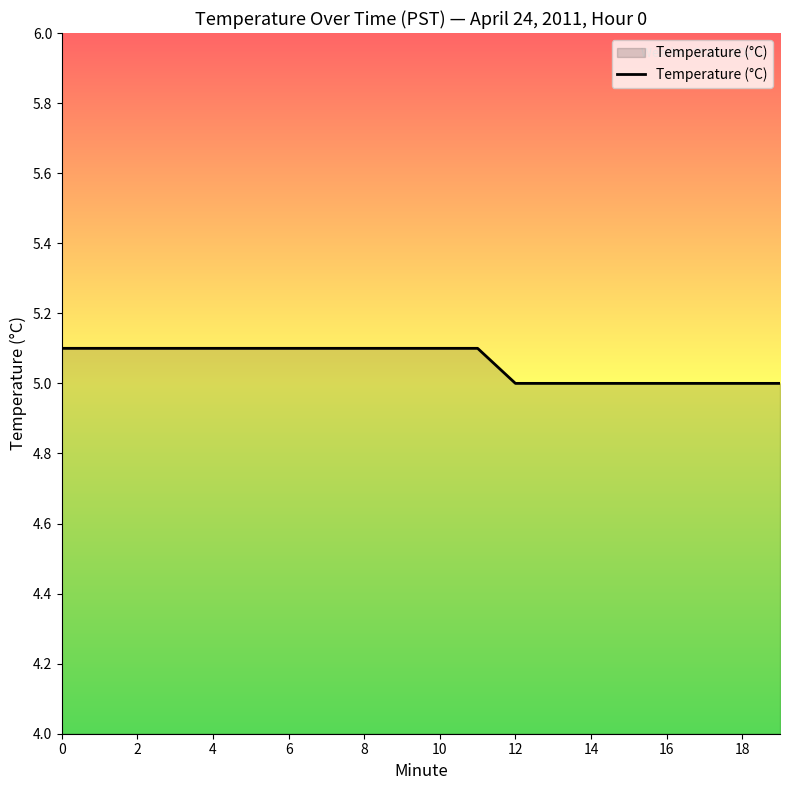

What is the minimum value shown in the chart?

5.0